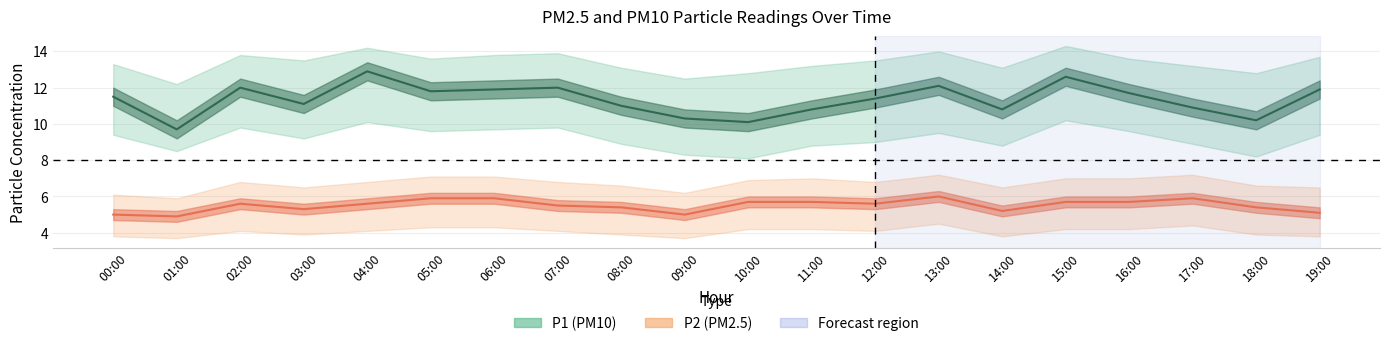

In P1, how many points are lower than both neighbors (excluding endpoints)?

6